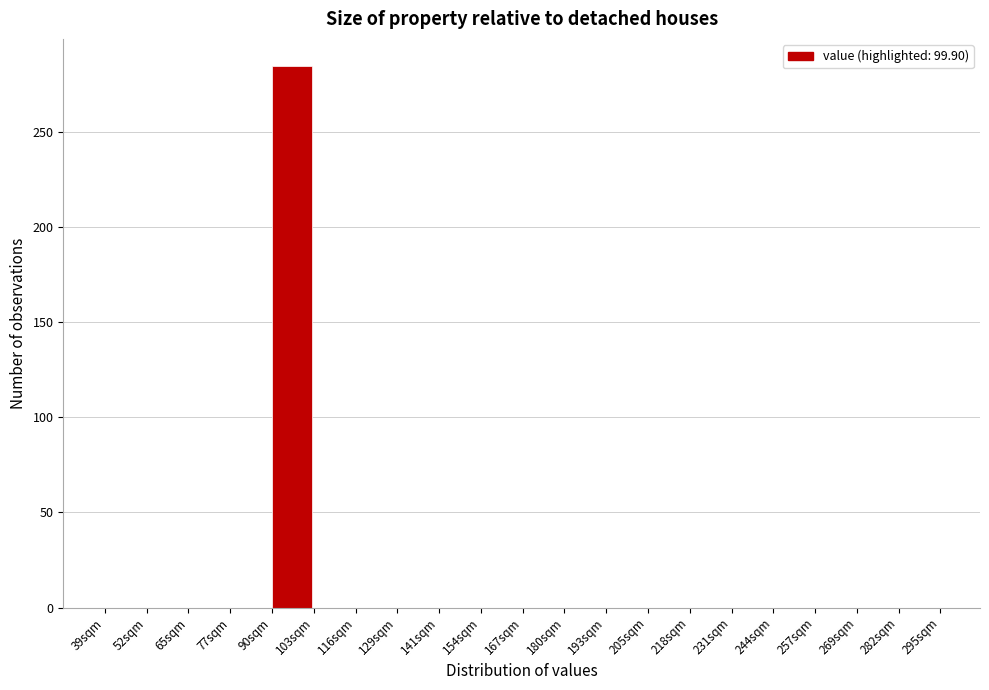

Reading left to right, transcribe this chart: for each bar, give the range it covers on the x-axis and its height. Neither the bar edges nor the heights are printed on the chart, so give them approximately, as read against the axes.

39.0 to 51.8: 0
51.8 to 64.6: 0
64.6 to 77.4: 0
77.4 to 90.2: 0
90.2 to 103.0: 285
103.0 to 115.8: 0
115.8 to 128.6: 0
128.6 to 141.4: 0
141.4 to 154.2: 0
154.2 to 167.0: 0
167.0 to 179.8: 0
179.8 to 192.6: 0
192.6 to 205.4: 0
205.4 to 218.2: 0
218.2 to 231.0: 0
231.0 to 243.8: 0
243.8 to 256.6: 0
256.6 to 269.4: 0
269.4 to 282.2: 0
282.2 to 295.0: 0